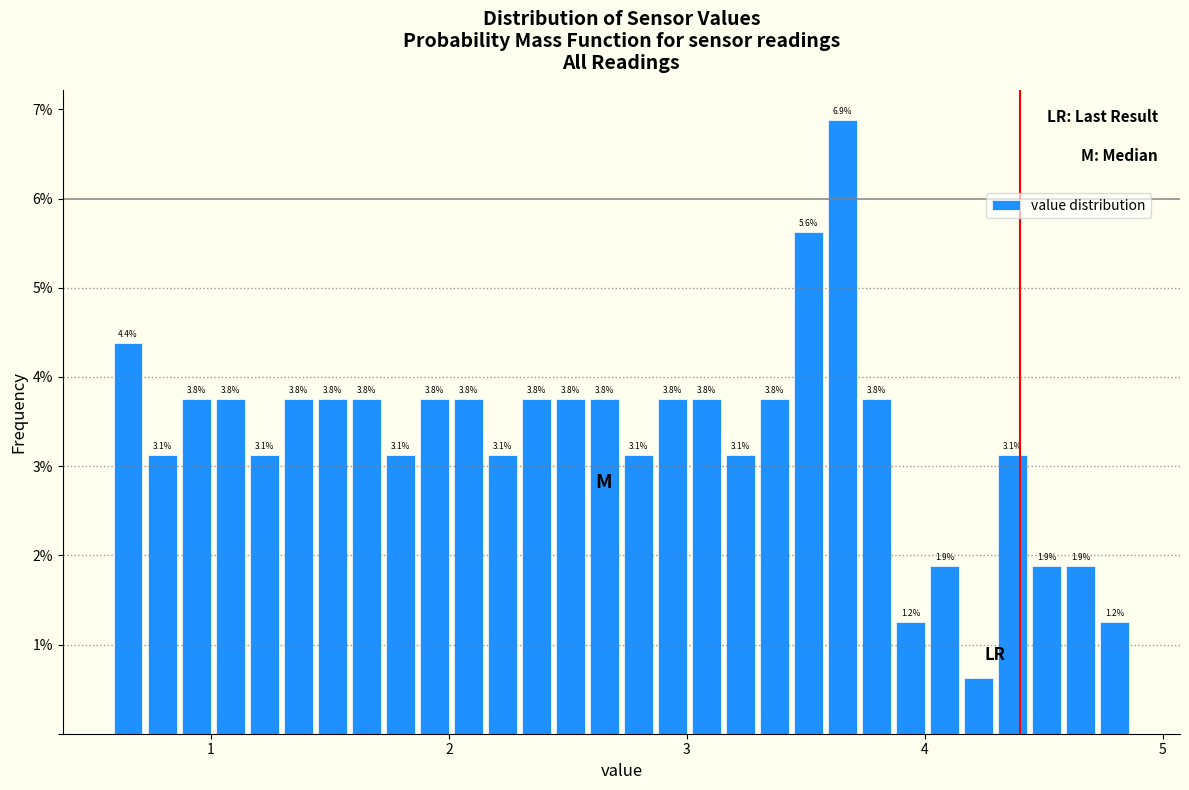

Around what value on the x-axis is the tallest bar? Give the approximate position of its centre, as read against the axis.

3.7